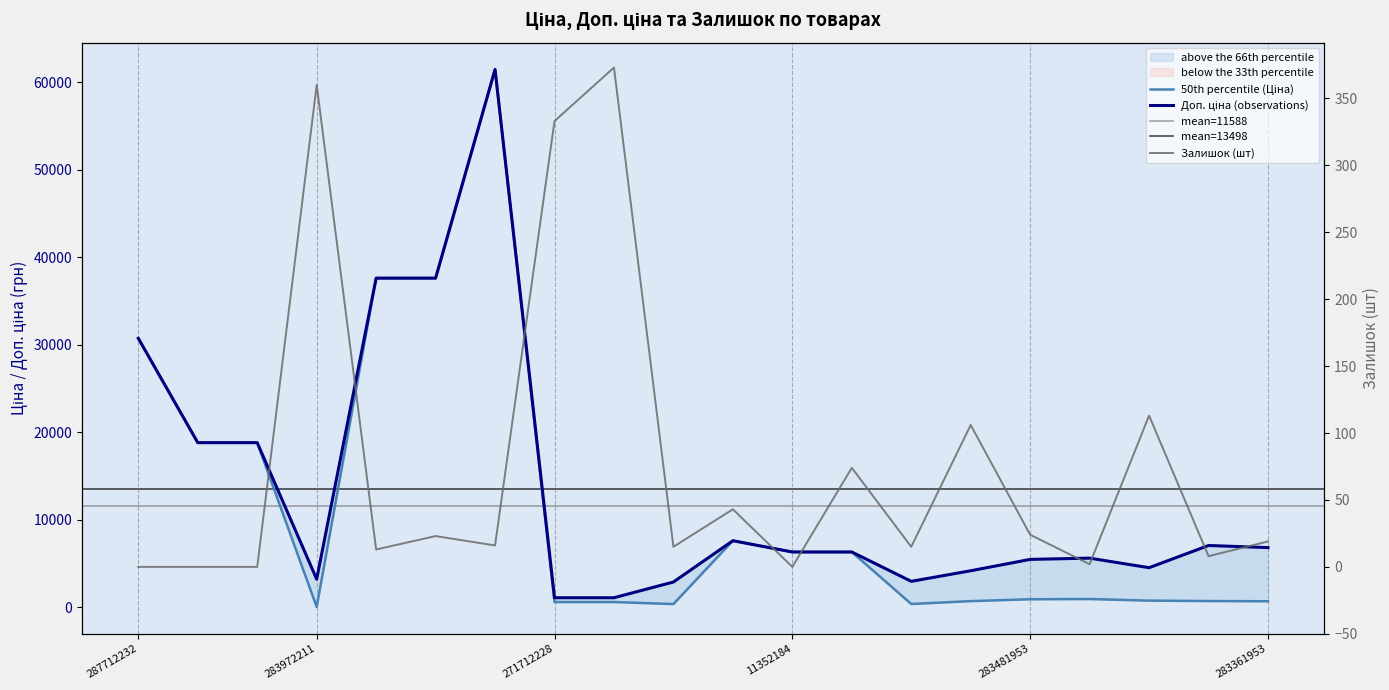

What position from the left is 283361953?

20